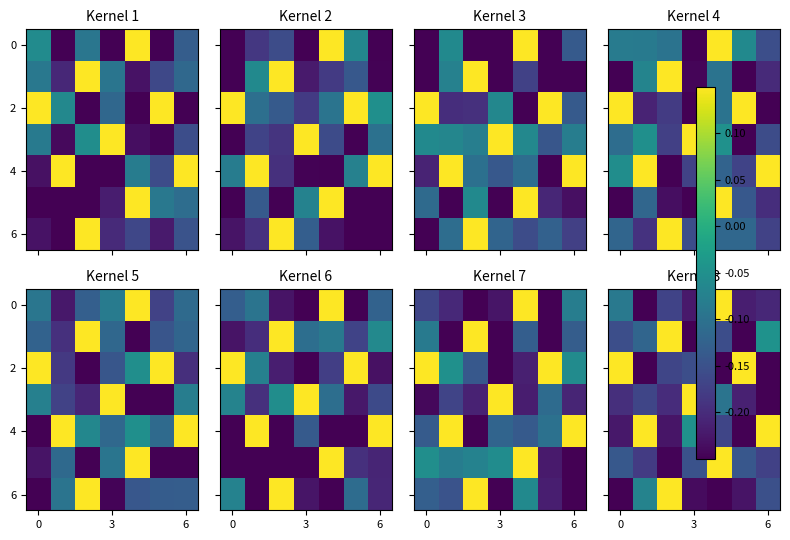

At how many categories does at least one series exceed 0?

7